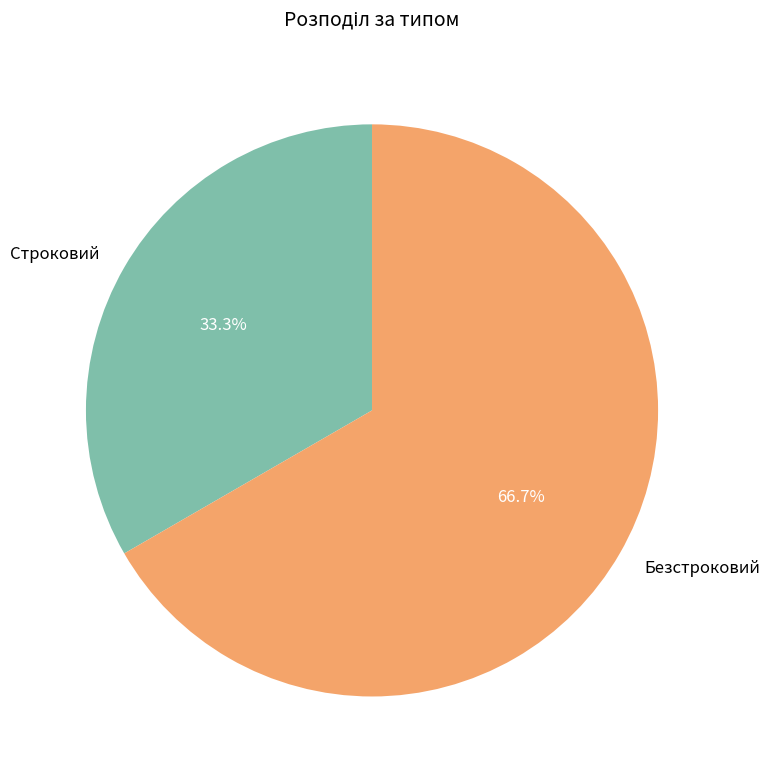

What portion of the pie excludes Строковий?

66.7%